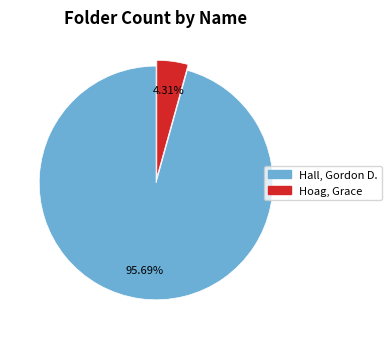

To the nearest percent, what percentage of the pie is Hoag, Grace?

4%